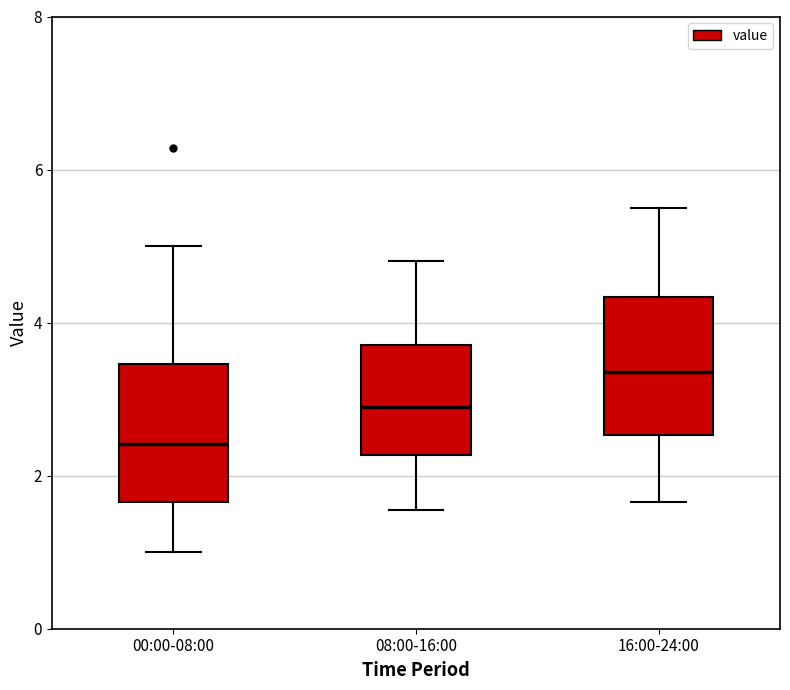

Where is the lower edge of the box for 00:00-08:00 on the y-axis? The values are not printed on the chart, so give them approximately, as read against the axis.

1.6